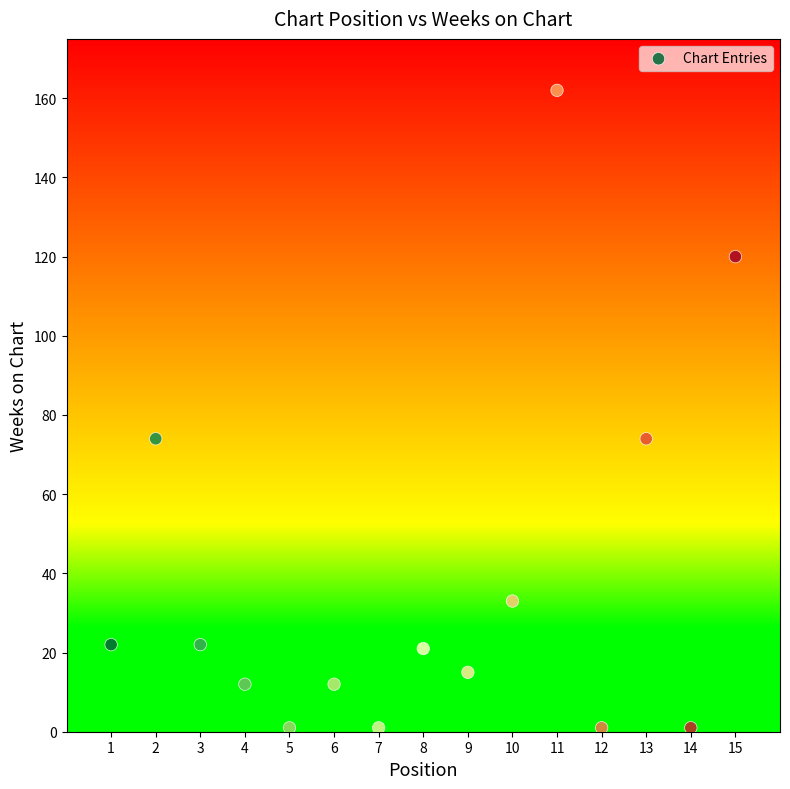

What is the range of X values (max minus min)?

14